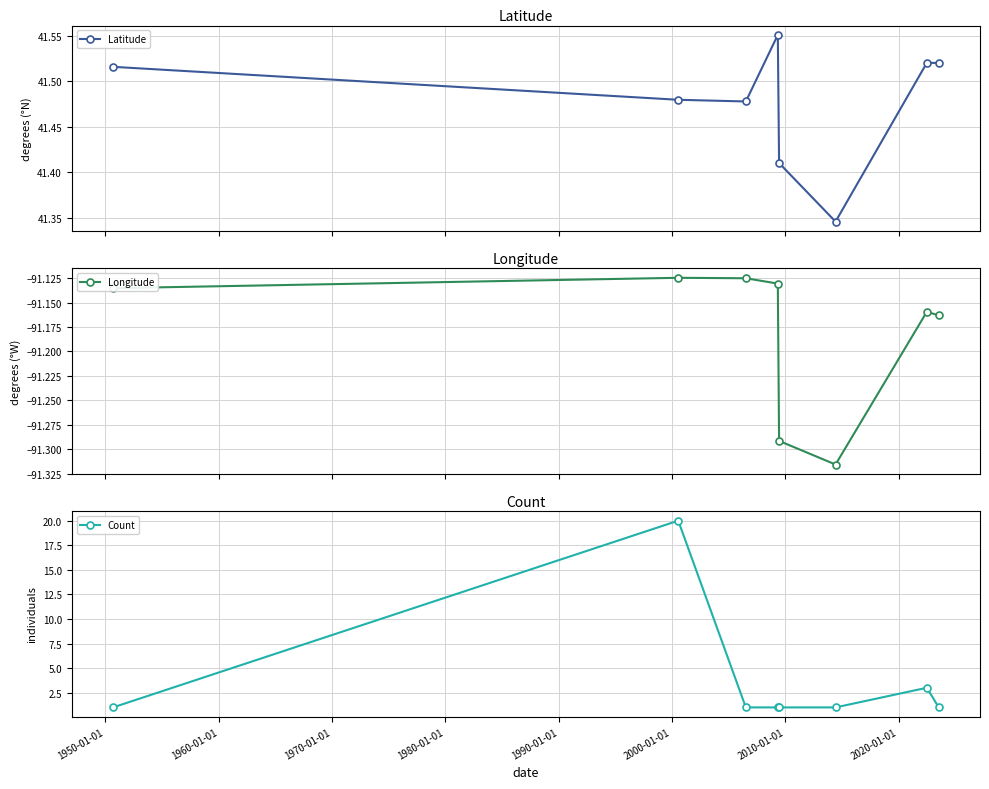

True or false: Latitude and Count intersect in this chart.

False